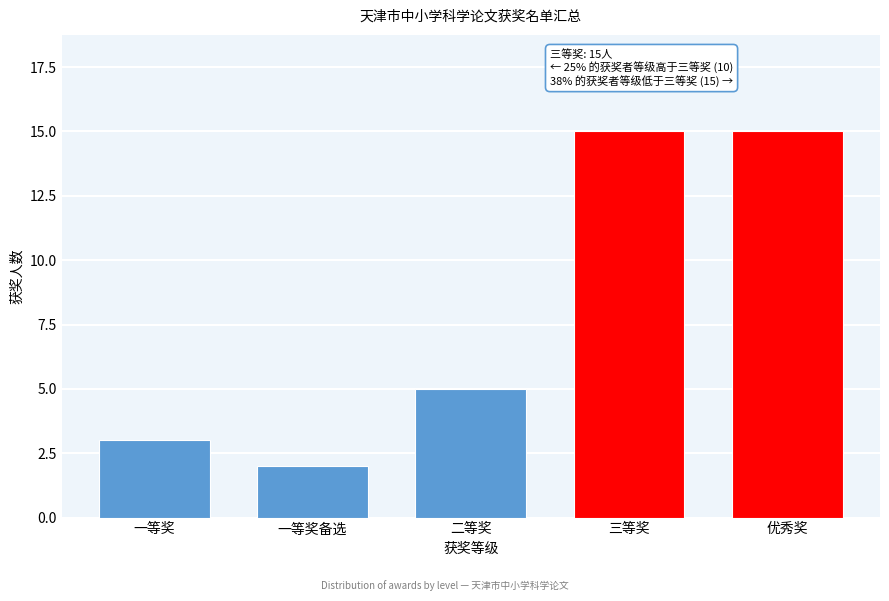

Reading left to right, extract all data points from this chart.

3	2	5	15	15